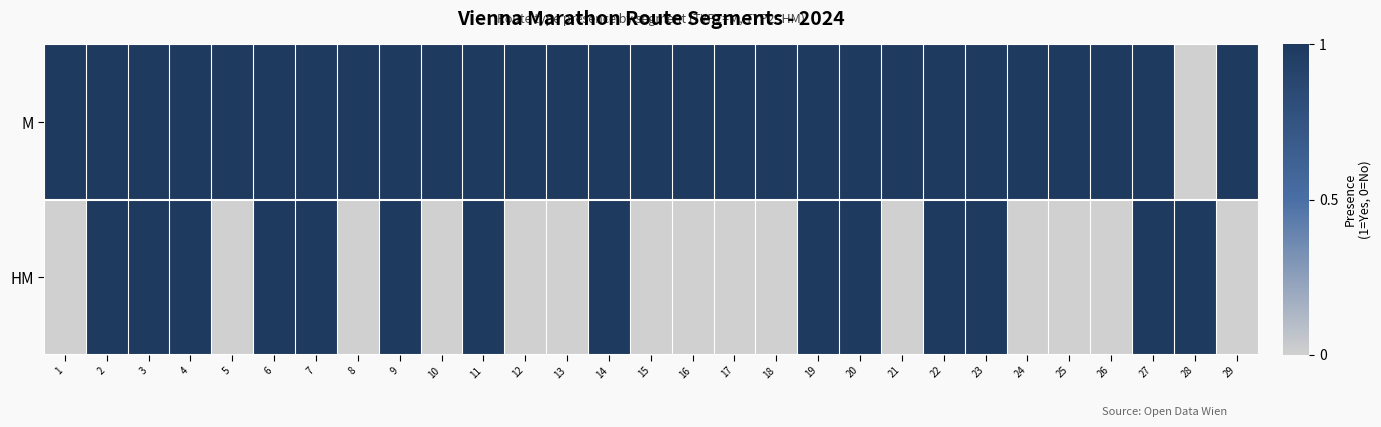

At which category is the sum across all series the highest?

2